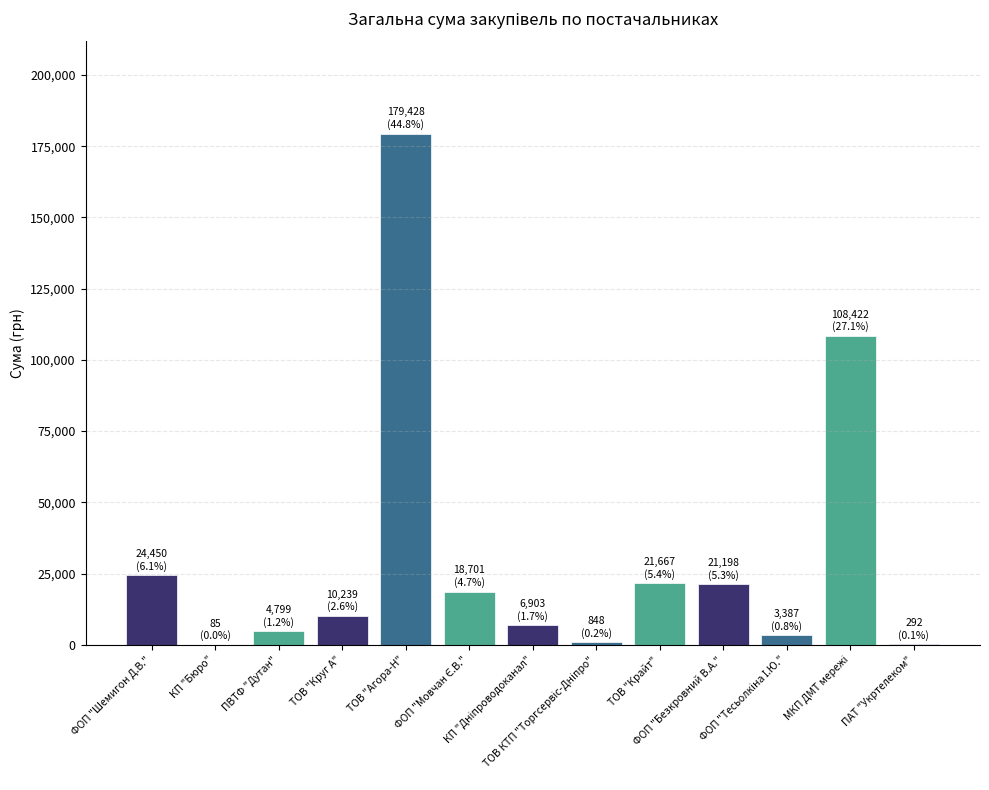

Where does the data first go above 10239?

ФОП "Шемигон Д.В."